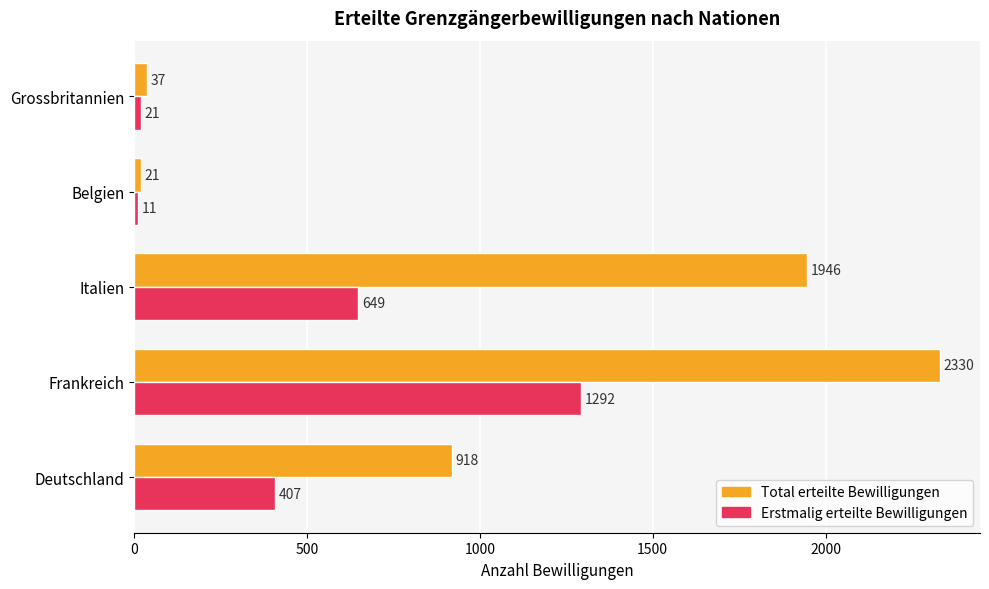

What is the difference between the highest and lowest values at Deutschland?

511